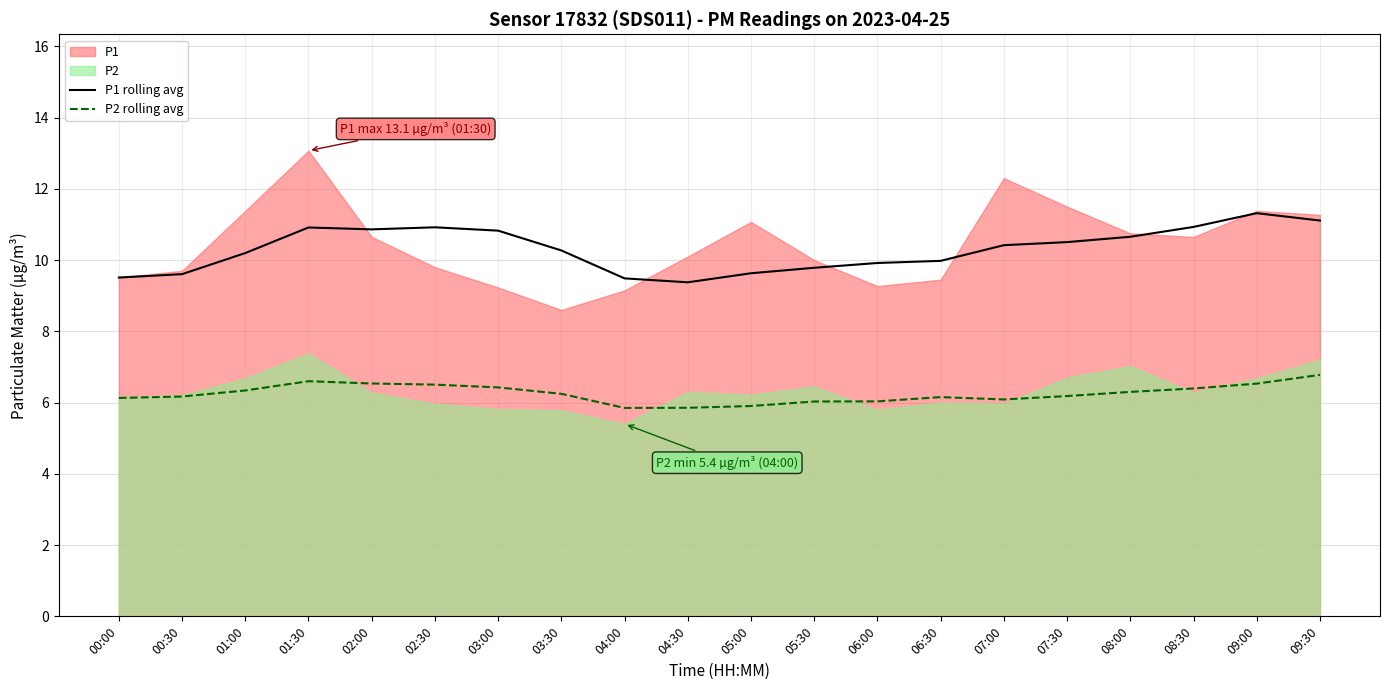

True or false: P2 rolling avg and P1 rolling avg cross at least once.

False